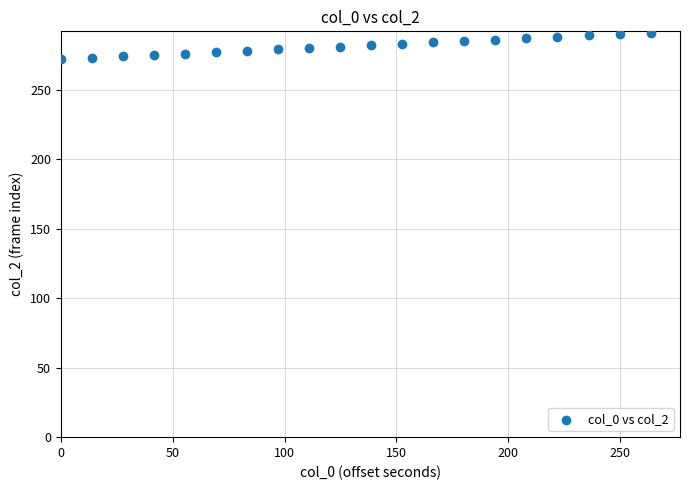

What is the range of Y values (max minus min)?

19